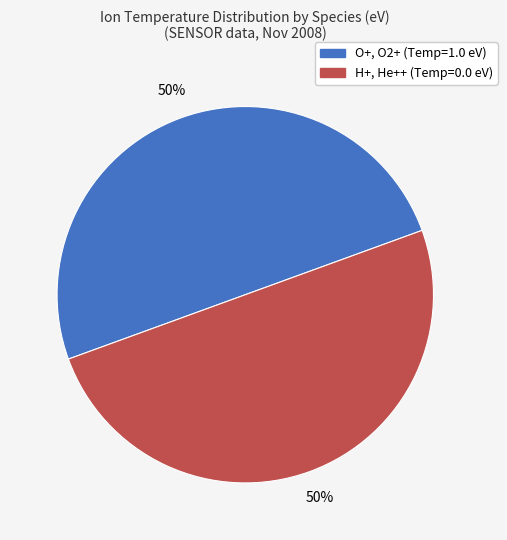

To the nearest percent, what is the average slice percentage?

50%